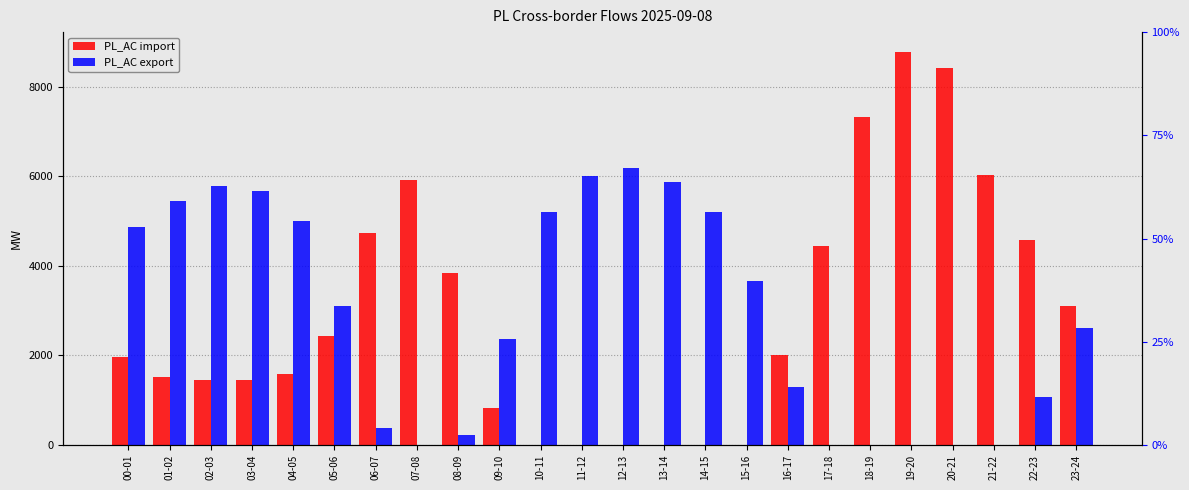

What is the value of the PL_AC export bar at the 6th from the left?

3096